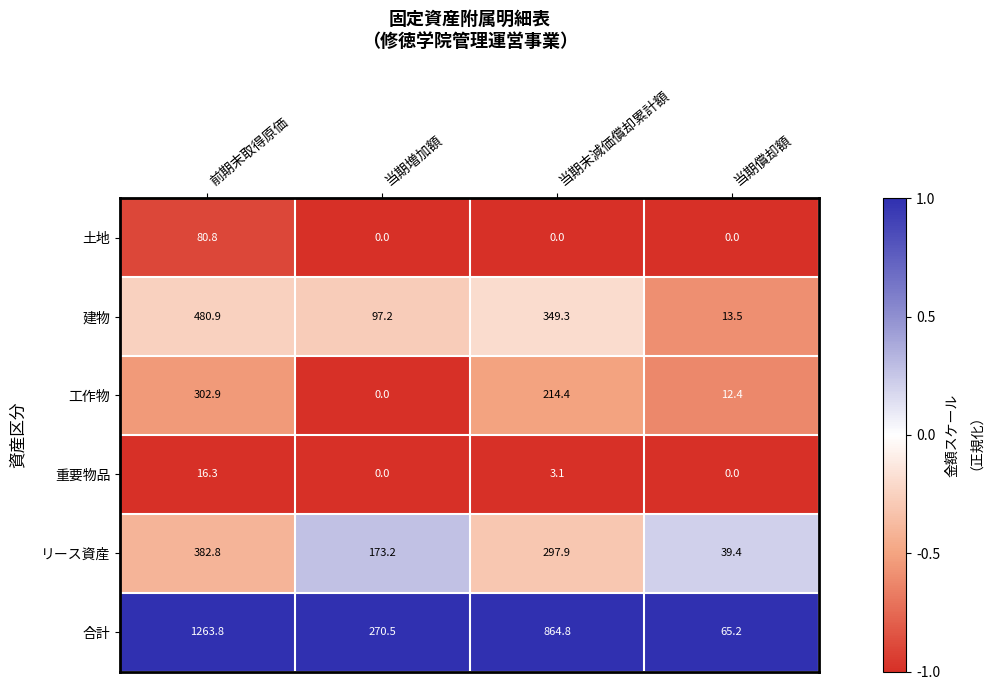

List the labels in order of 工作物 value, smallest first.

当期増加額, 当期償却額, 当期末減価償却累計額, 前期末取得原価